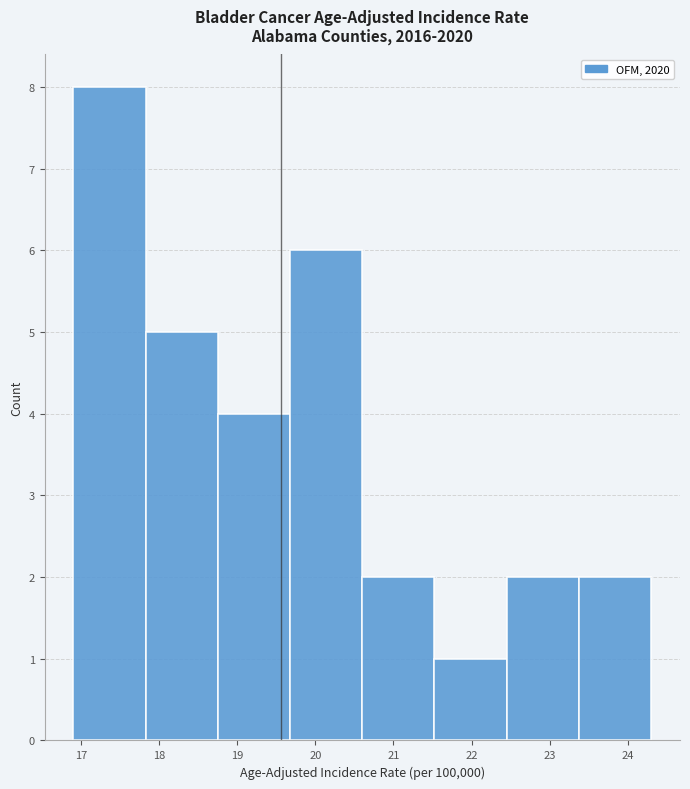

Over which range of the x-axis is the bar tallest?

16.9 to 17.8